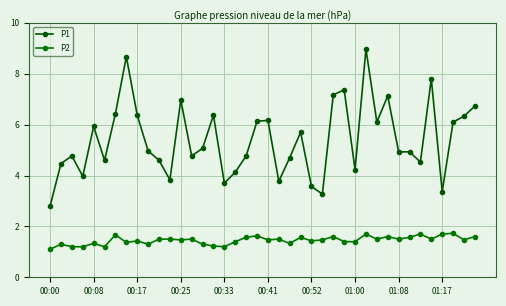

True or false: P2 and P1 intersect in this chart.

False